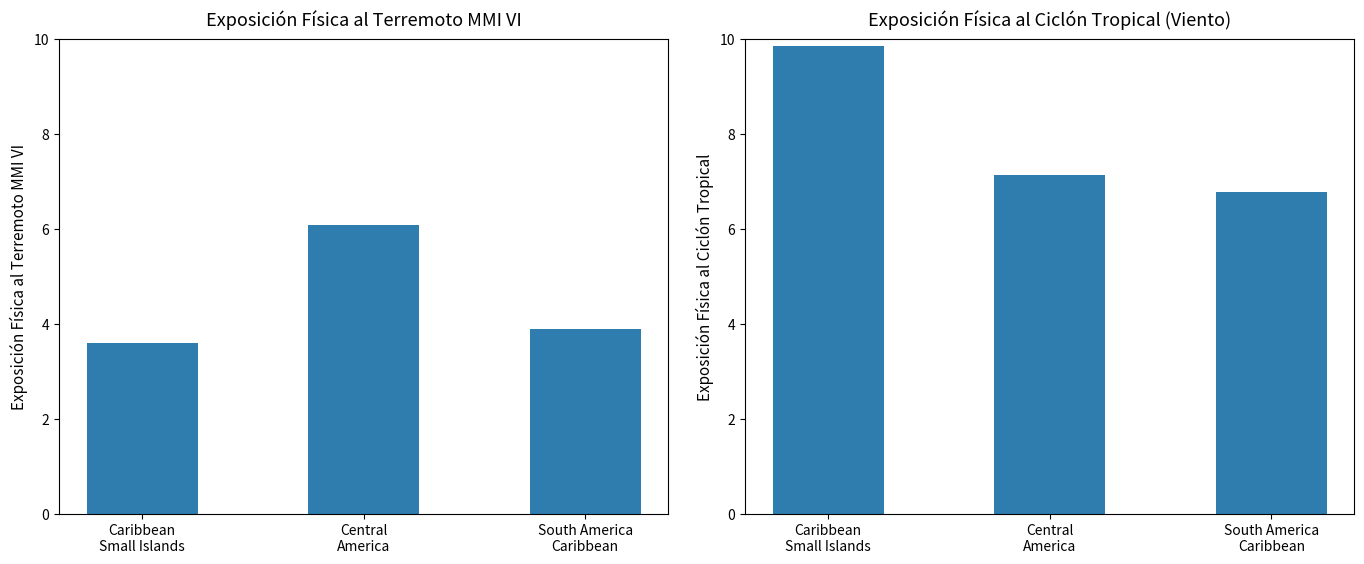

Which series changed the most between Caribbean
Small Islands and Central
America?

Exposicion fisica al ciclon tropical de viento